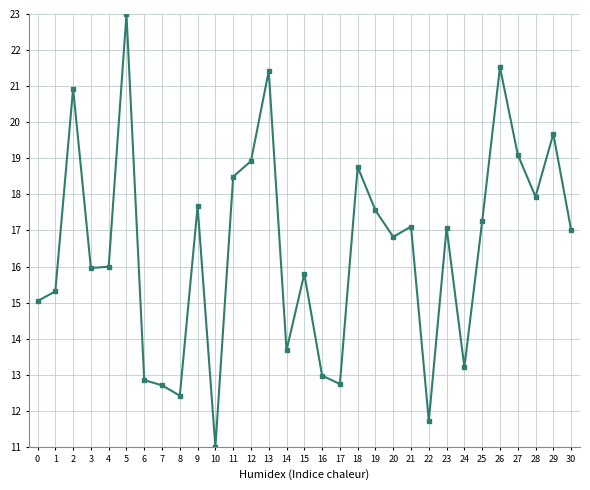

True or false: there are more than 2 points higher than both neighbors.

True